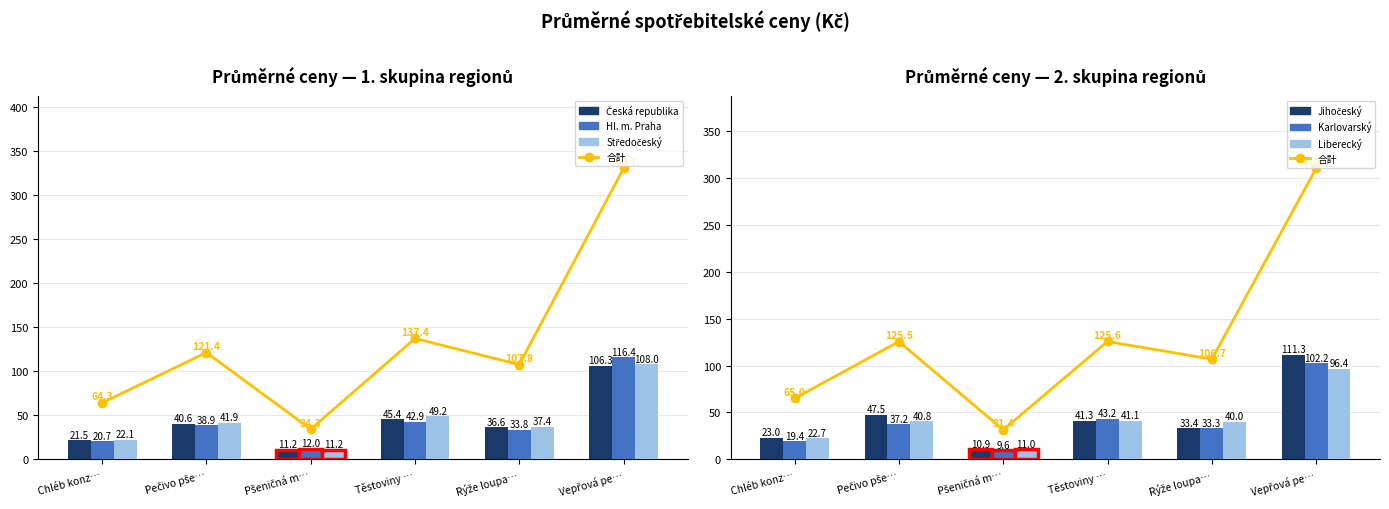

Rank the series at Těstoviny … from lowest to highest value.

Liberecký, Jihočeský, Hl. m. Praha, Karlovarský, Česká republika, Středočeský